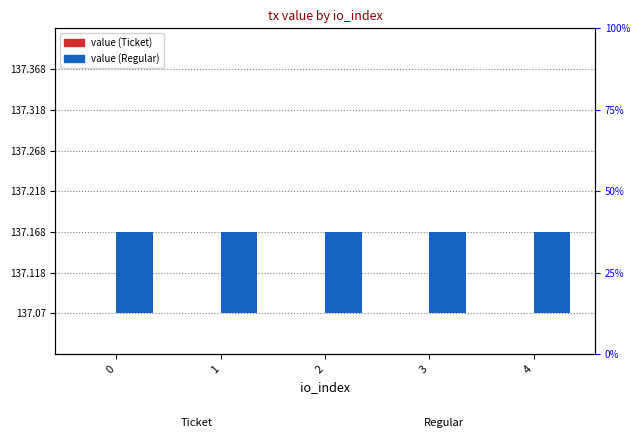

Which series has the largest range (max minus min)?

value (Ticket)